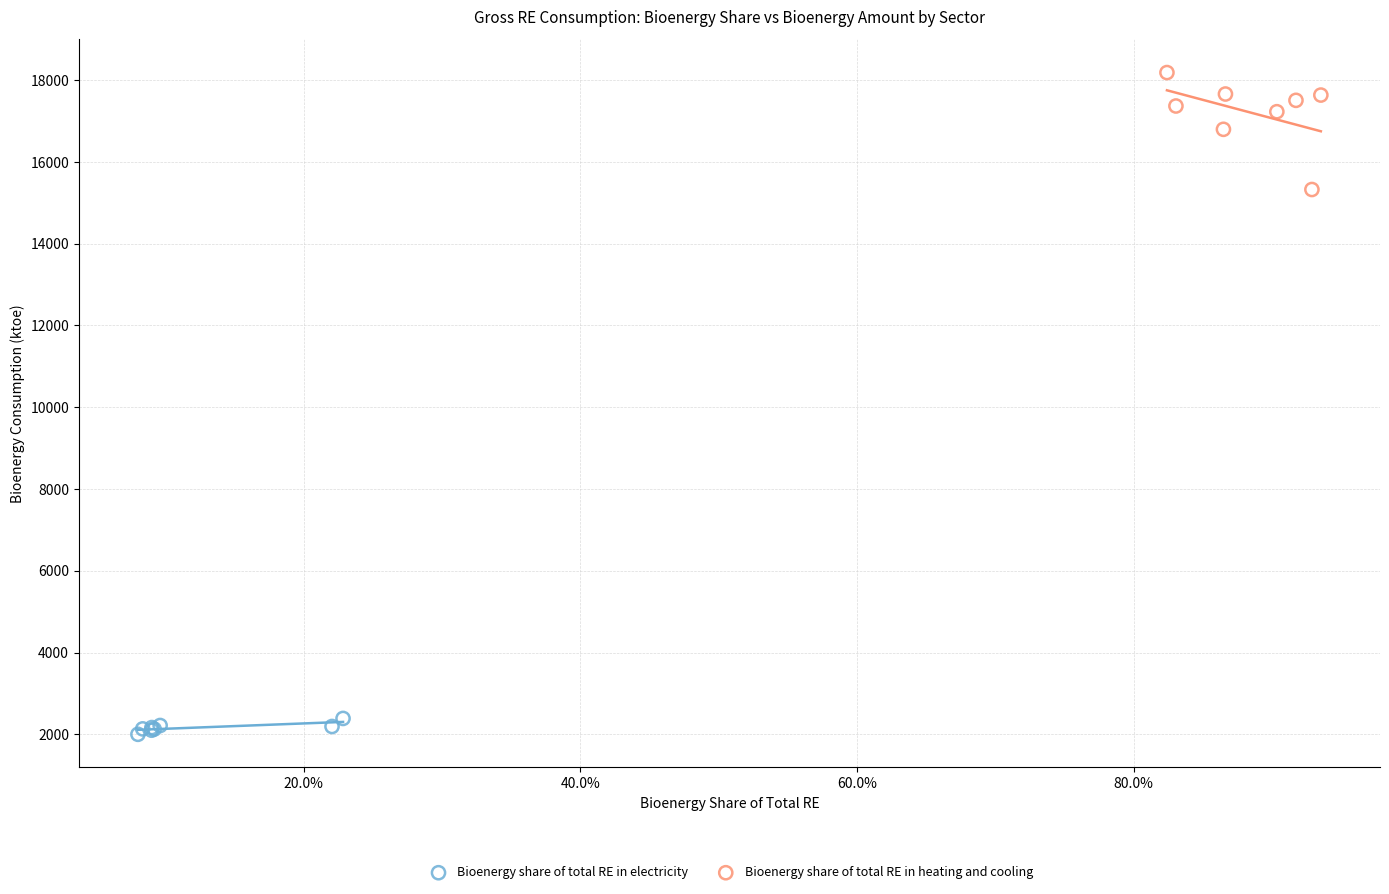

Which series has the largest Y range (max minus min)?

Bioenergy share of total RE in heating and cooling